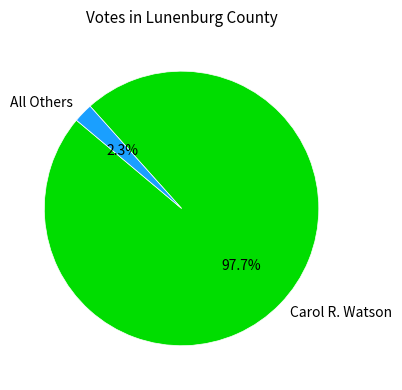

Is there a majority slice in this chart?

Yes